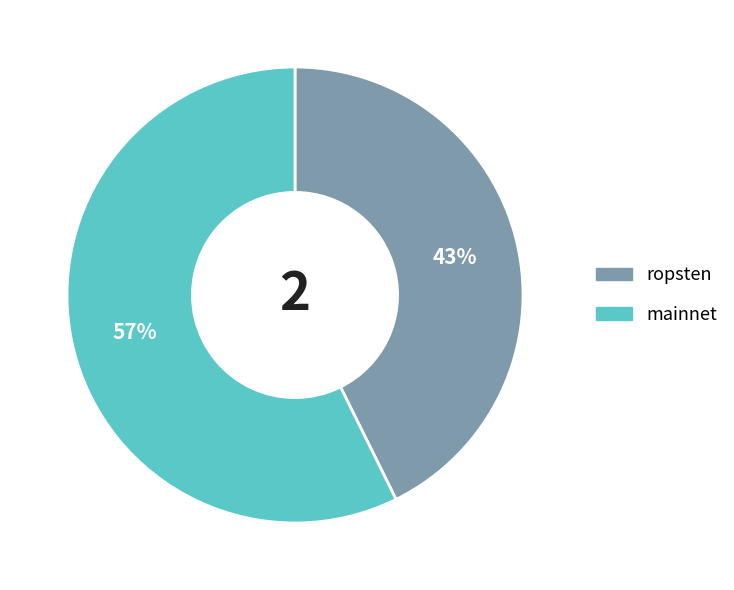

Which category accounts for the majority?

mainnet